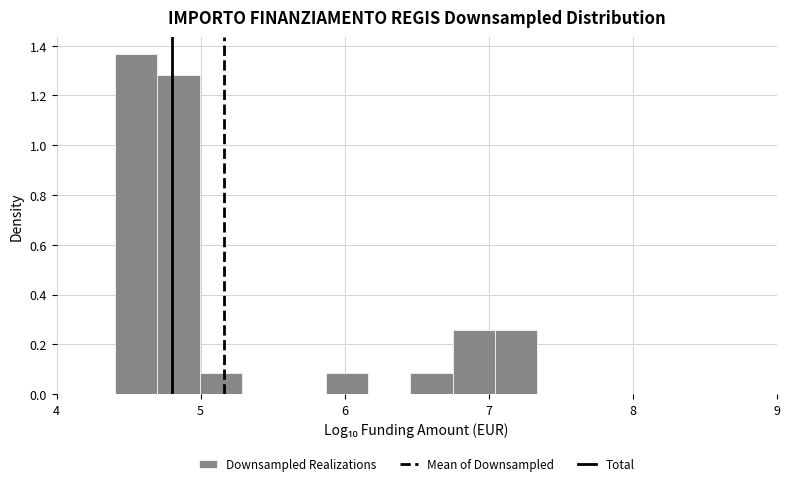

Read against the x-axis, roughly where is the centre of the tallest bar?

4.6